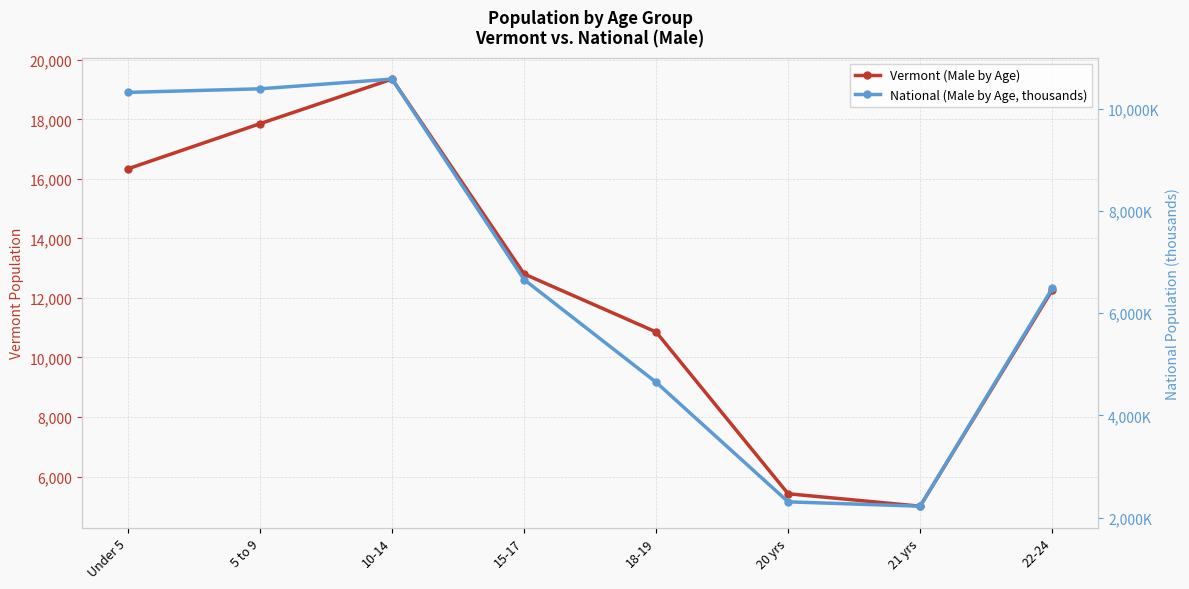

Reading left to right, what are all the values shown in this chart?

Vermont (Male by Age): Under 5=16339.0	5 to 9=17854.0	10-14=19351.0	15-17=12804.0	18-19=10855.0	20 yrs=5421.0	21 yrs=5003.0	22-24=12258.0
National (Male by Age, thousands): Under 5=10319.4	5 to 9=10389.6	10-14=10579.9	15-17=6656.2	18-19=4647.5	20 yrs=2308.3	21 yrs=2223.2	22-24=6482.7